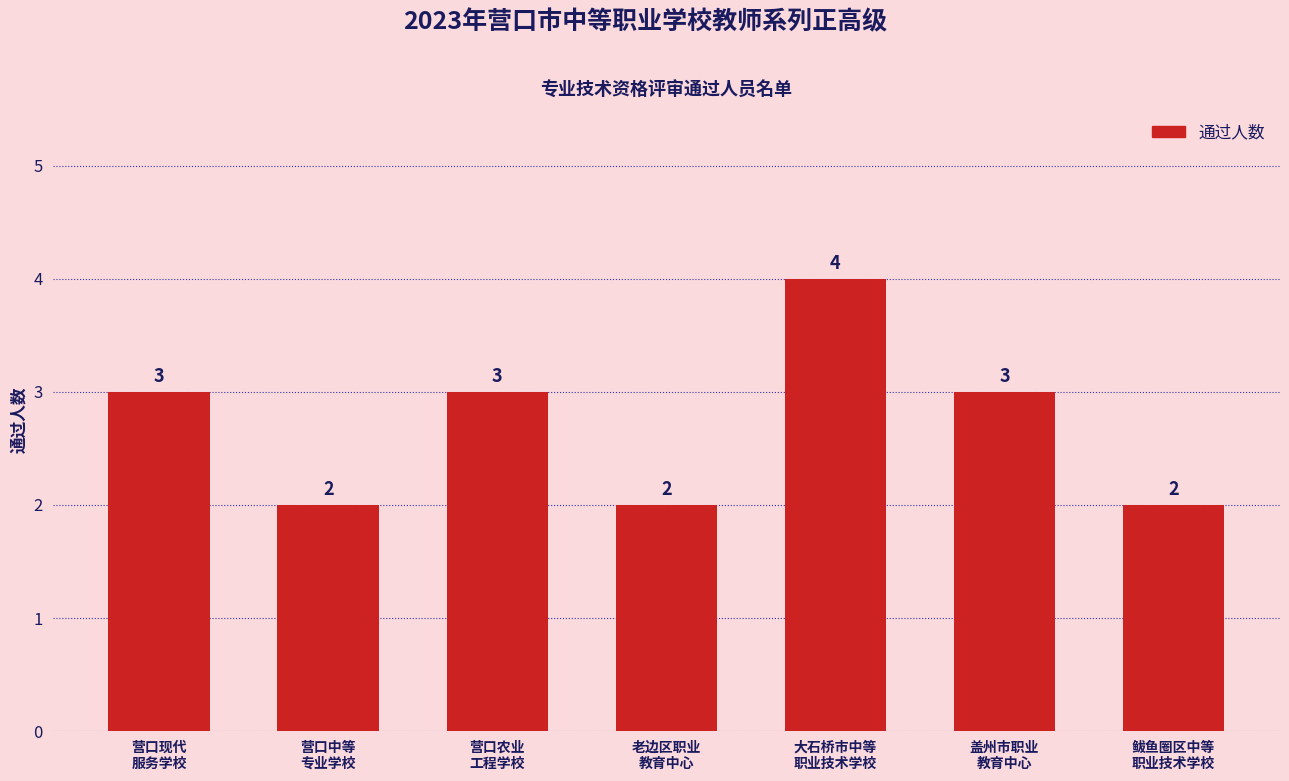

How many values are between 2 and 3?

6